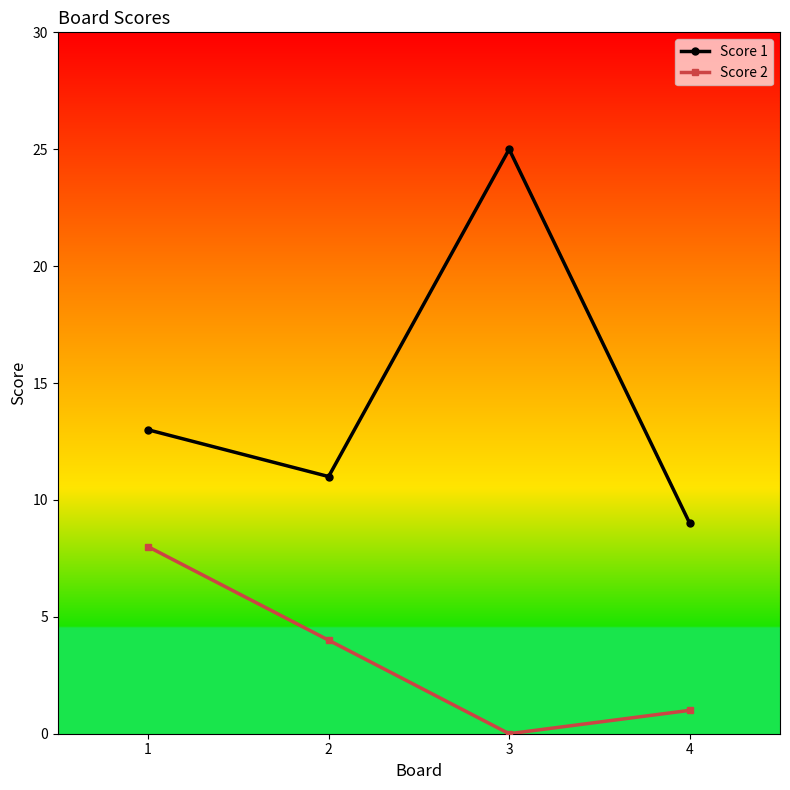

How many values in the Score 2 series are below 4?

2